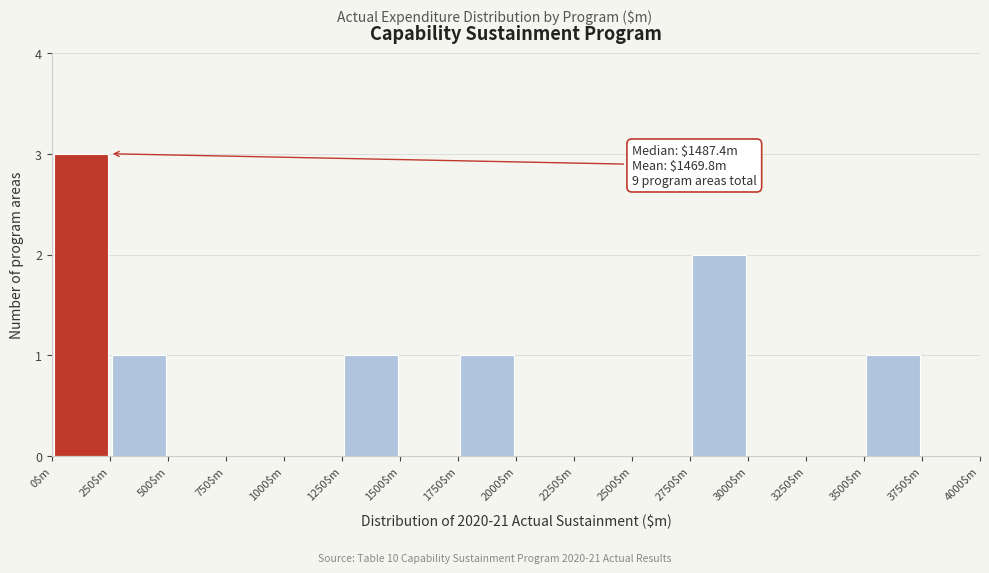

Which range on the x-axis has the tallest bar?

0 to 250